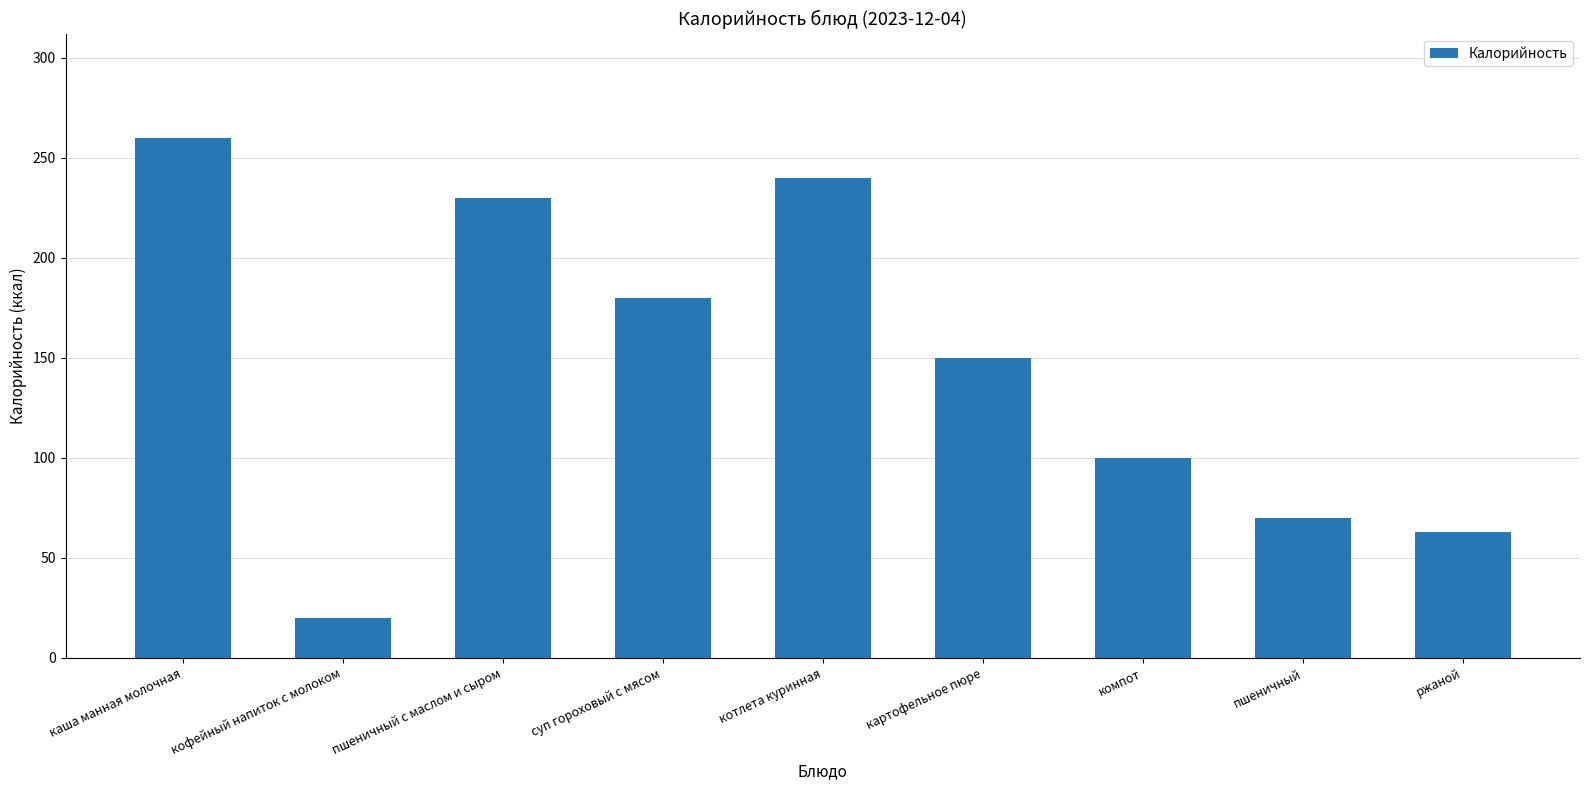

What is the value of the 4th bar from the left?

180